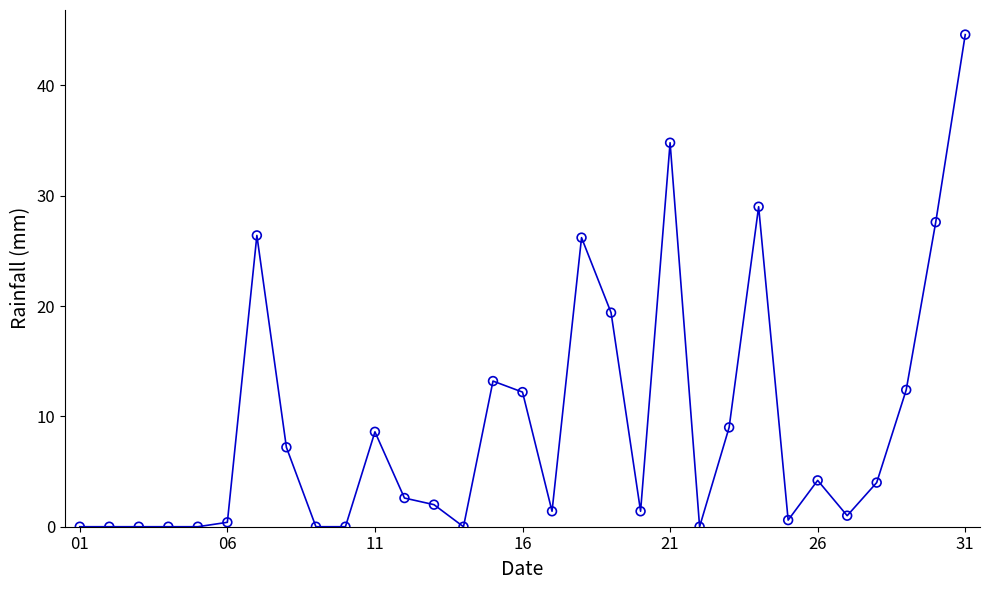

What is the maximum value shown in the chart?

44.6